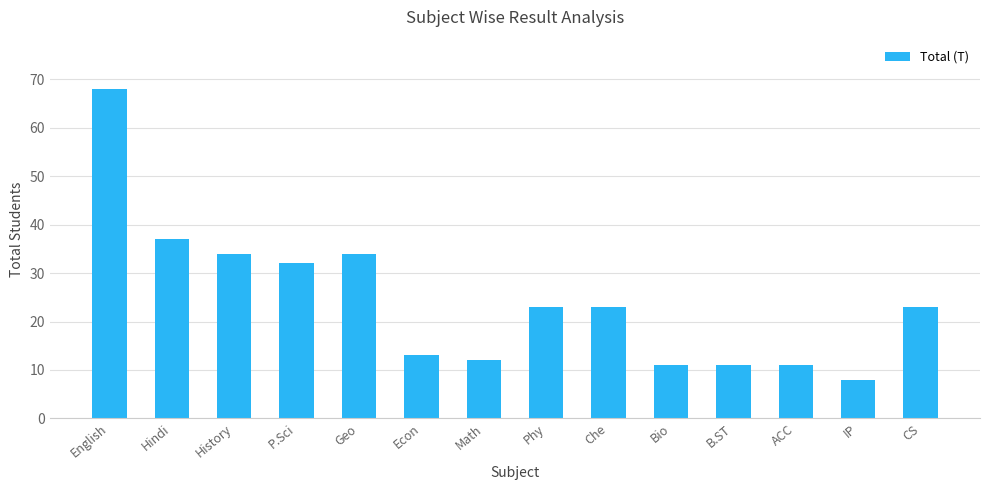

Between Bio and Geo, which is larger?

Geo